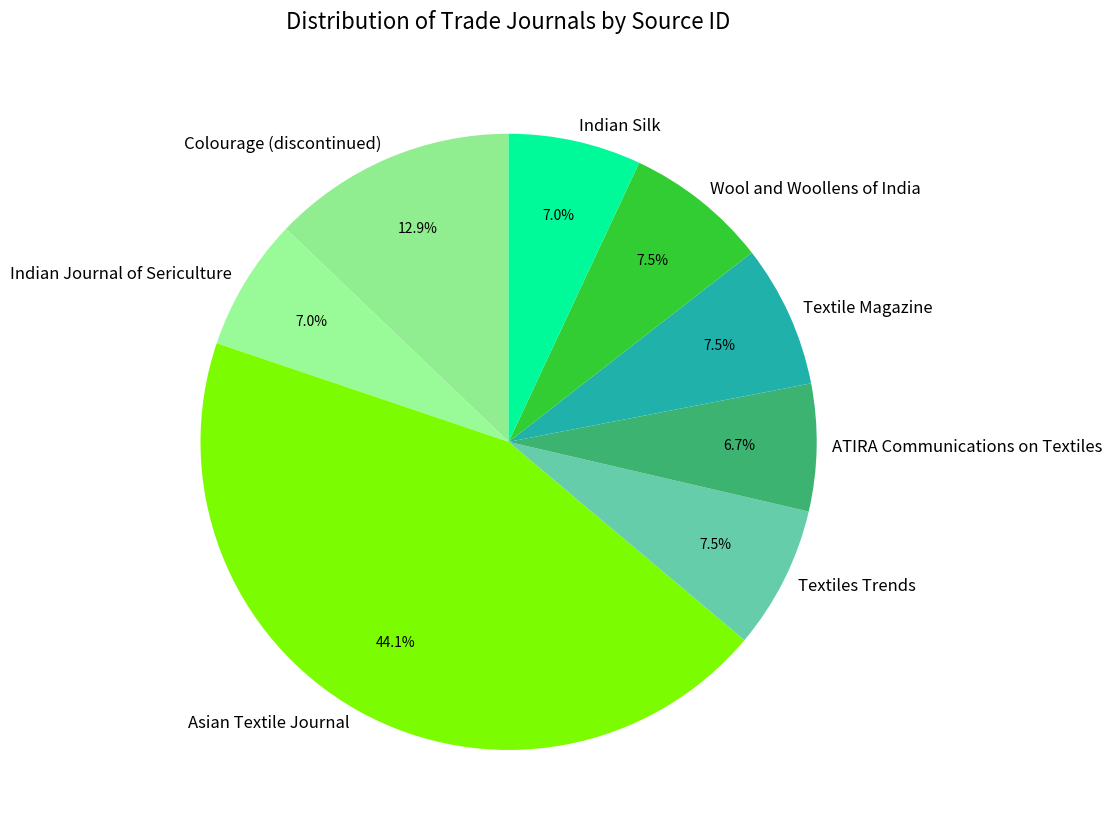

Approximately how many times larger is the value at Indian Journal of Sericulture compared to Wool and Woollens of India?

0.9